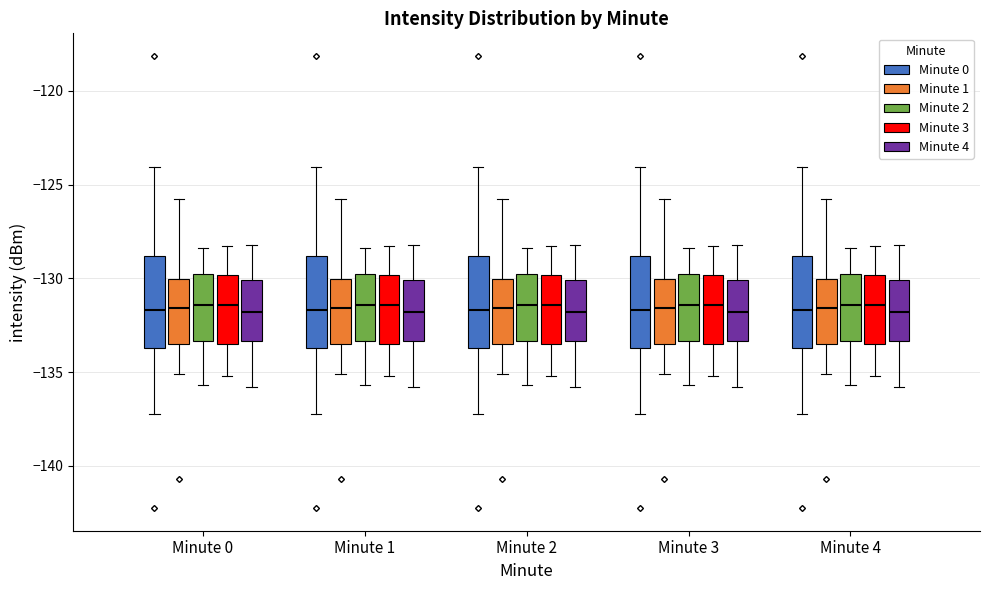

Where is the lower edge of the box for Minute 4 (Minute 1) on the y-axis? The values are not printed on the chart, so give them approximately, as read against the axis.

-133.5